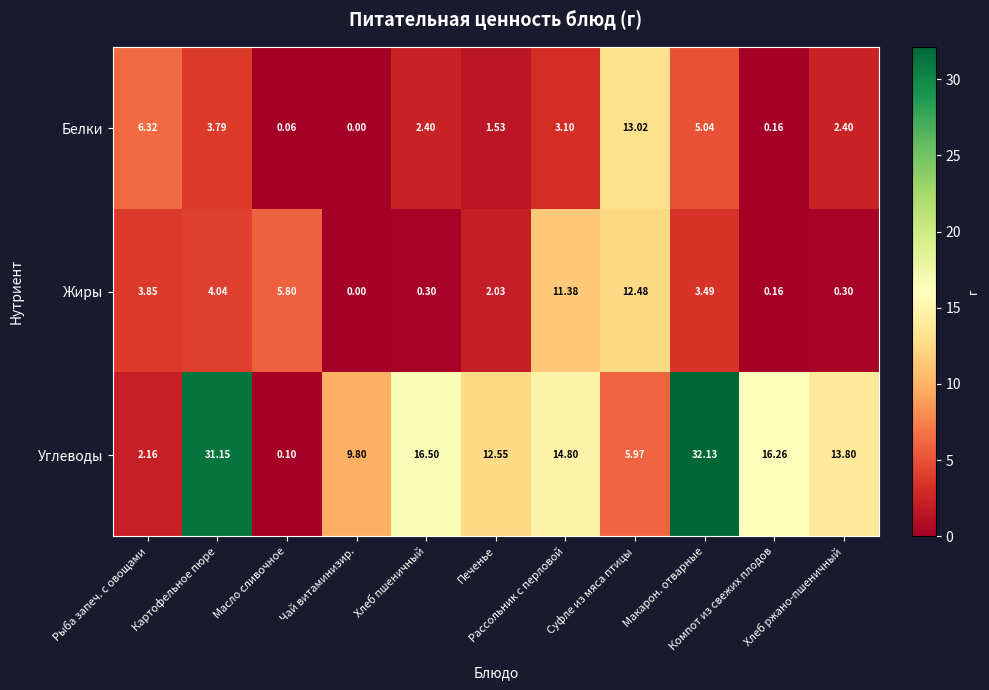

At how many categories does at least one series exceed 0?

11